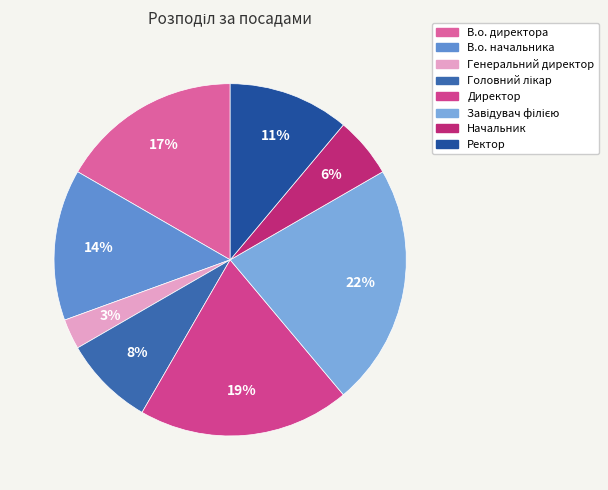

Rank the categories by value from highest to lowest.

Завідувач філією, Директор, В.о. директора, В.о. начальника, Ректор, Головний лікар, Начальник, Генеральний директор